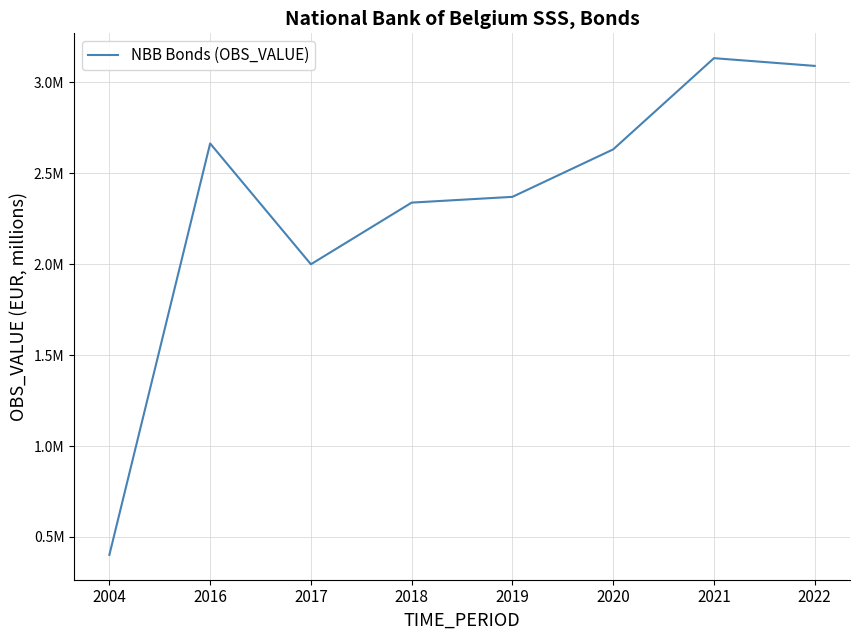

What is the difference between the values at 2019 and 2016?

293606